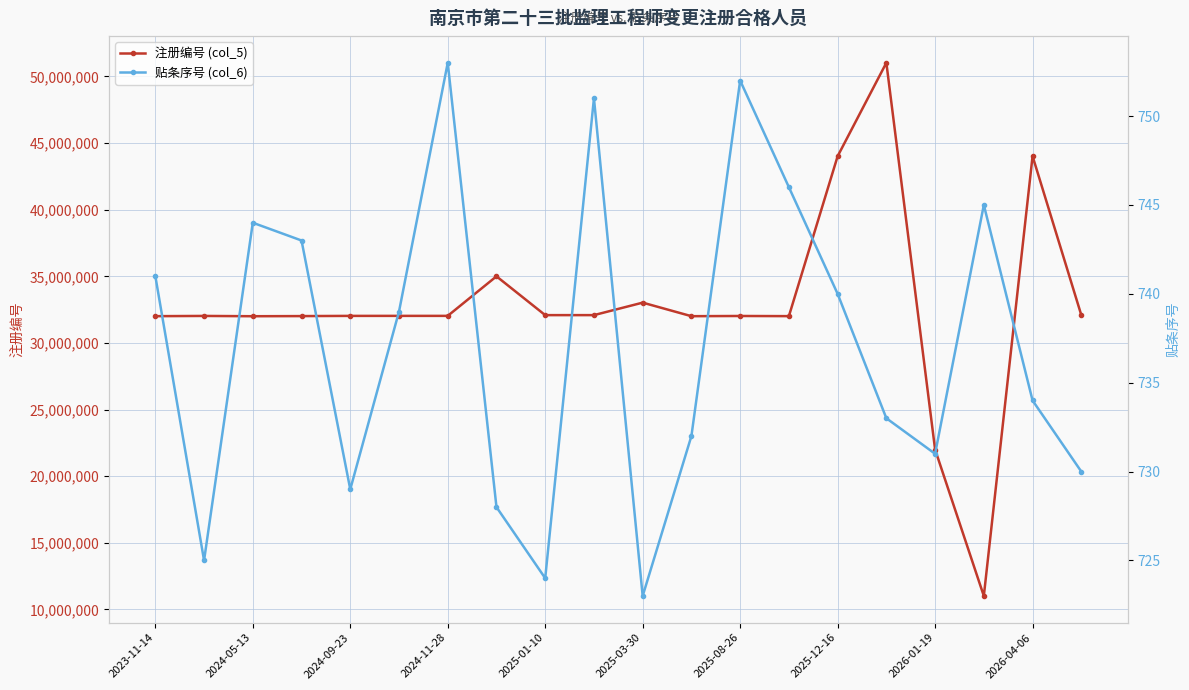

The 贴条序号 (col_6) series shows 958 at 15. True or false?

False